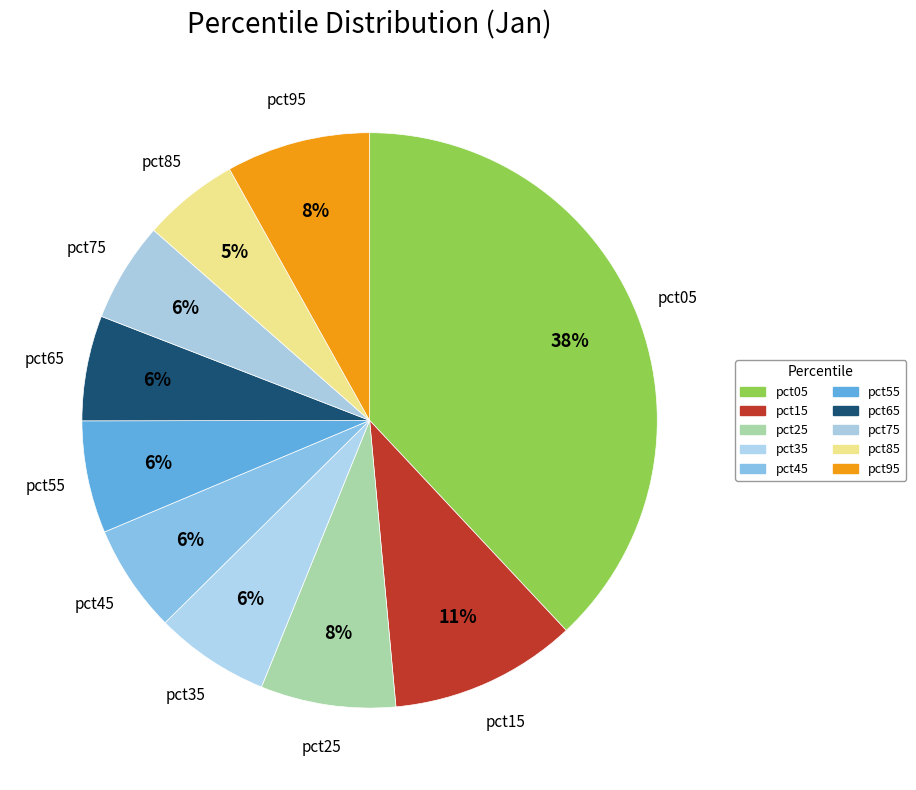

To the nearest percent, what percentage of the pie is pct95?

8%